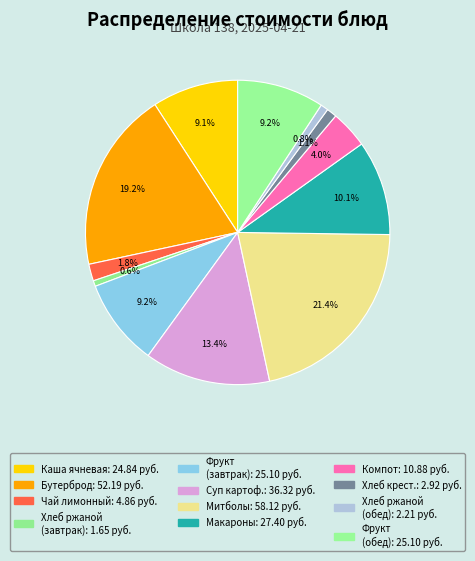

How many segments does this pie chart have?

12